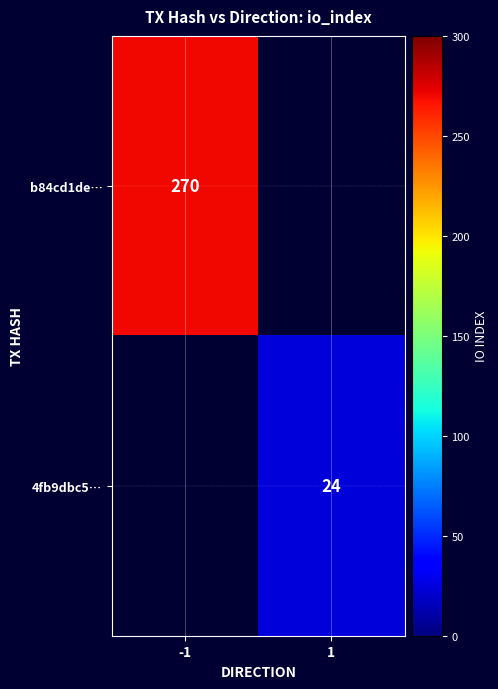

The value of b84cd1de… at -1 is 270. True or false?

True